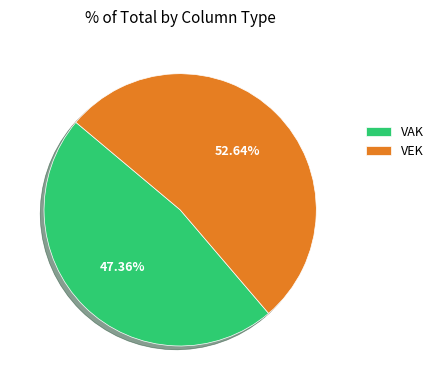

Which has a higher value, VAK or VEK?

VEK